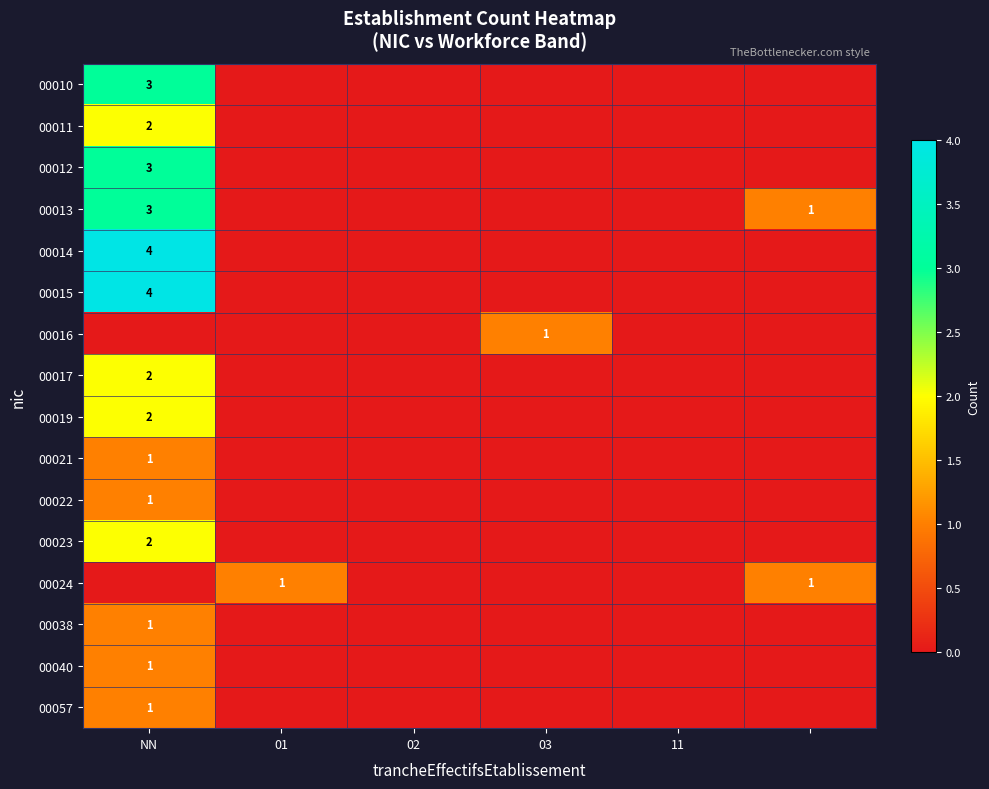

The value of 00013 at NN is 2. True or false?

False